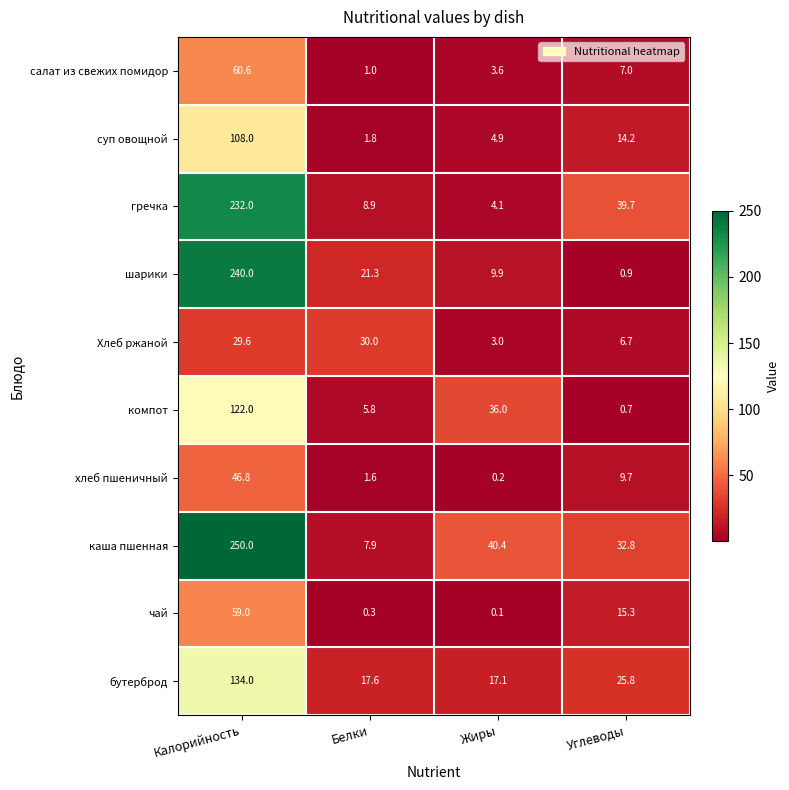

How many series are shown in this chart?

10